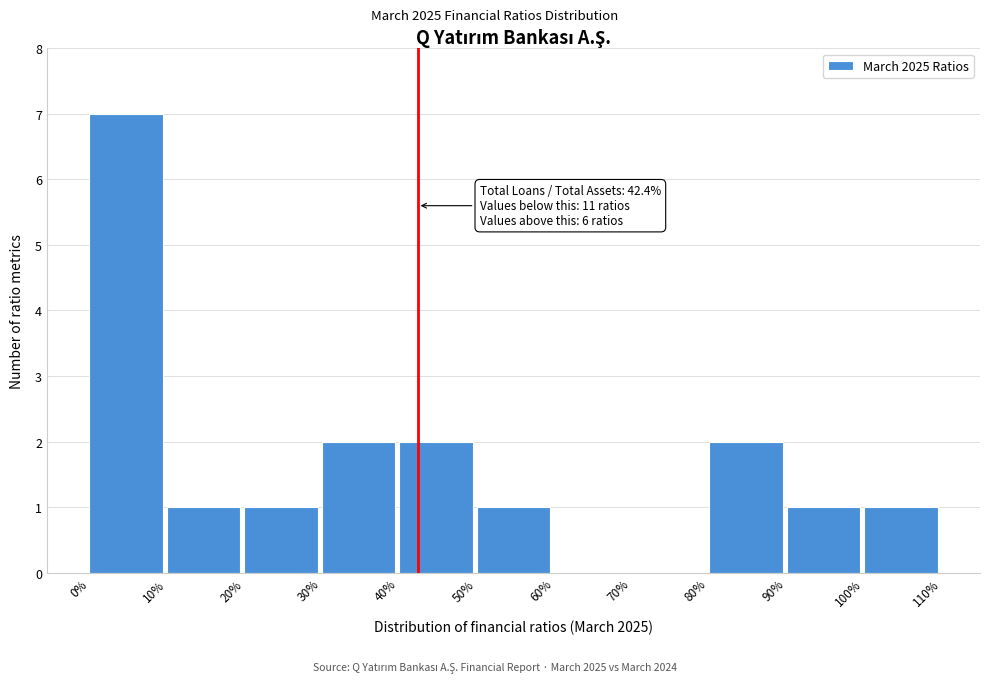

Over which range of the x-axis is the bar tallest?

0% to 10%